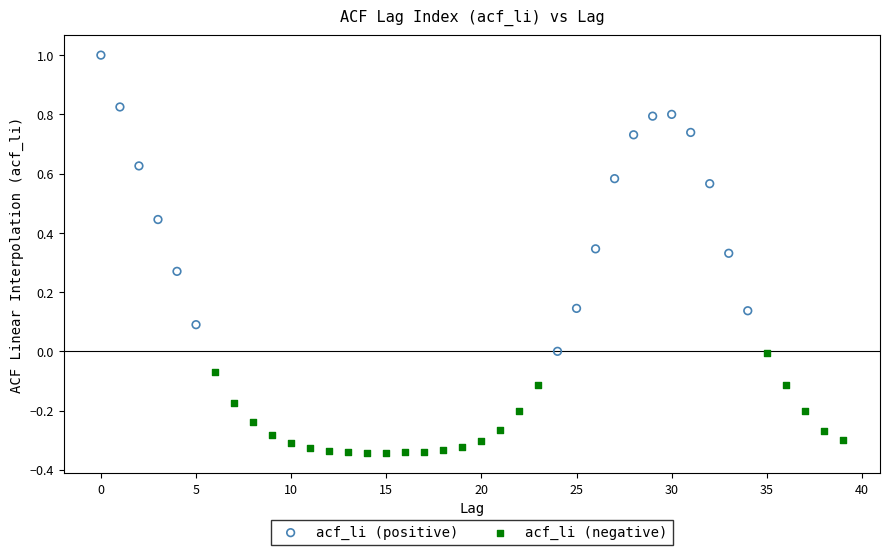

Which series reaches the minimum Y coordinate?

acf_li (negative)